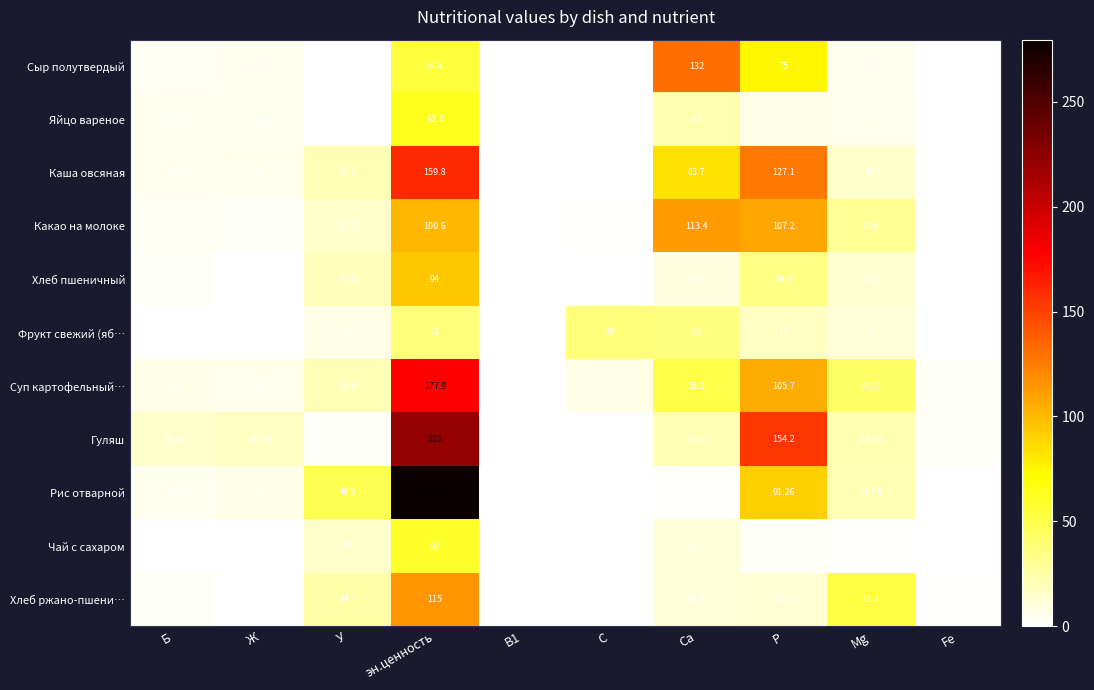

At which label does Хлеб ржано-пшени… first exceed 11?

У